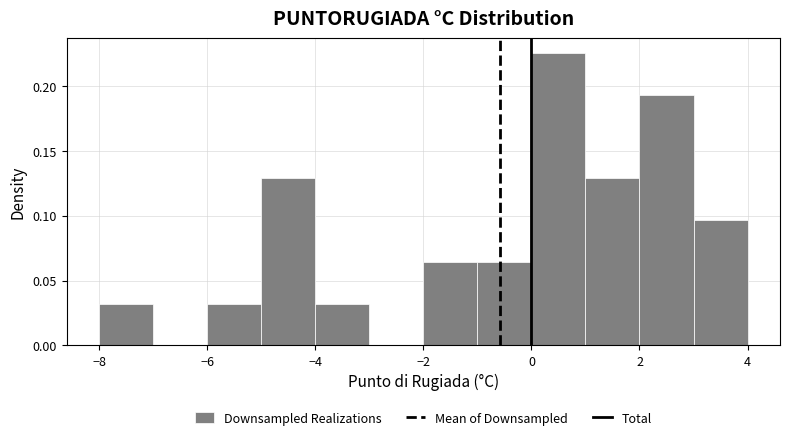

Reading left to right, transcribe this chart: for each bar, give the range it covers on the x-axis and its height. The values are not printed on the chart, so give them approximately, as read against the axis.

-8 to -7: 0.030
-7 to -6: 0
-6 to -5: 0.030
-5 to -4: 0.130
-4 to -3: 0.030
-3 to -2: 0
-2 to -1: 0.065
-1 to 0: 0.065
0 to 1: 0.225
1 to 2: 0.130
2 to 3: 0.195
3 to 4: 0.095